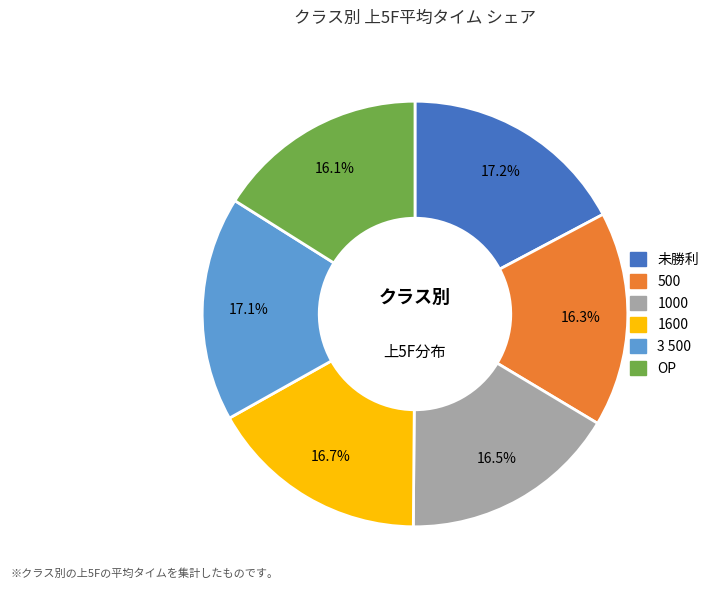

What is the ratio of the value at OP to the value at 500?

1.0